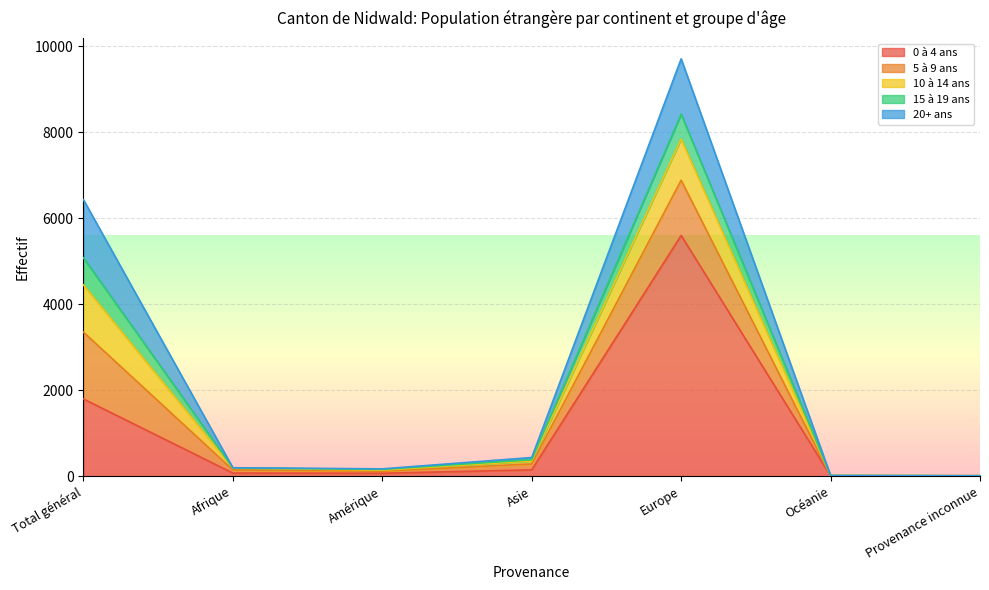

True or false: 10 à 14 ans and 0 à 4 ans intersect in this chart.

False